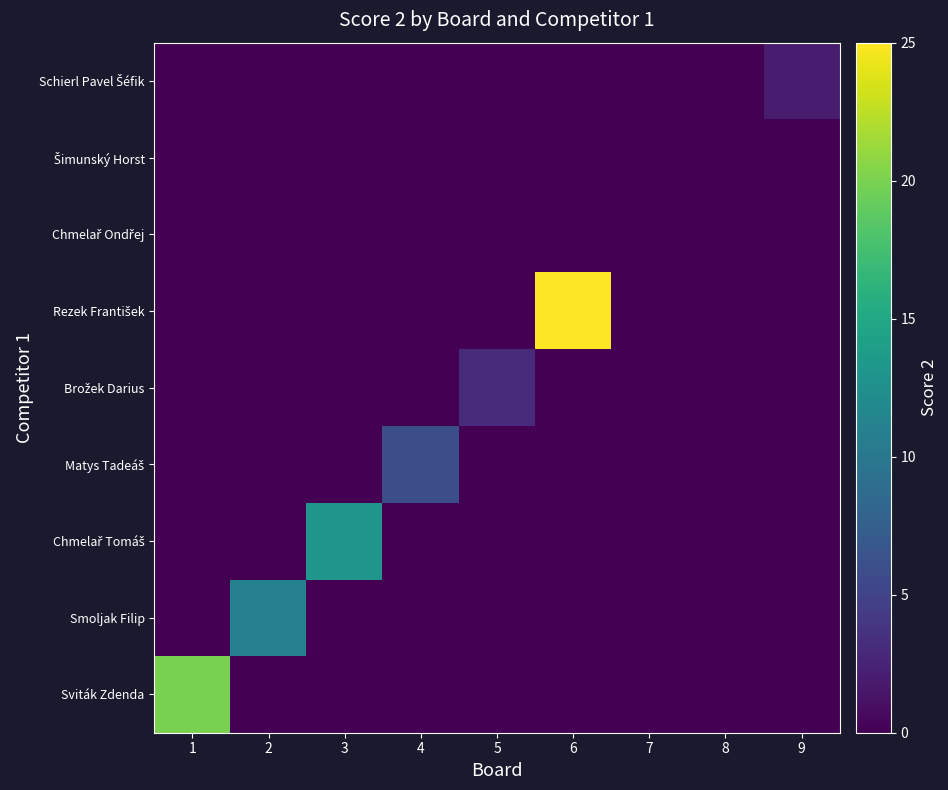

What is the difference between the highest and lowest values at 5?

3